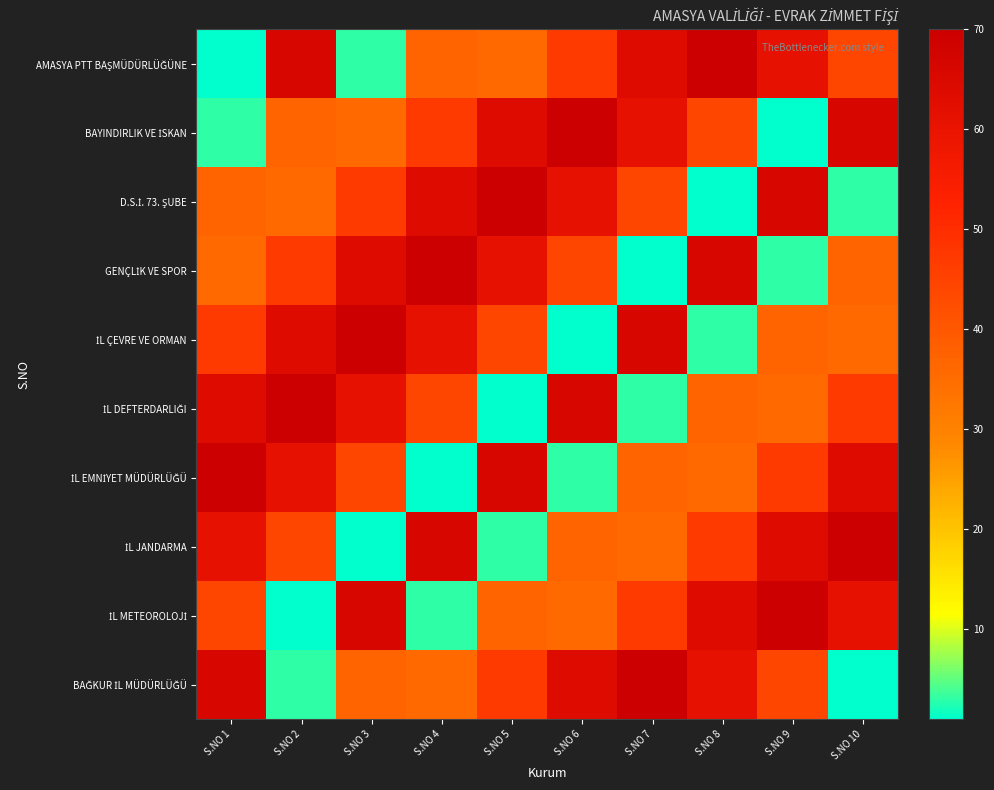

What is the greatest value displayed?

70